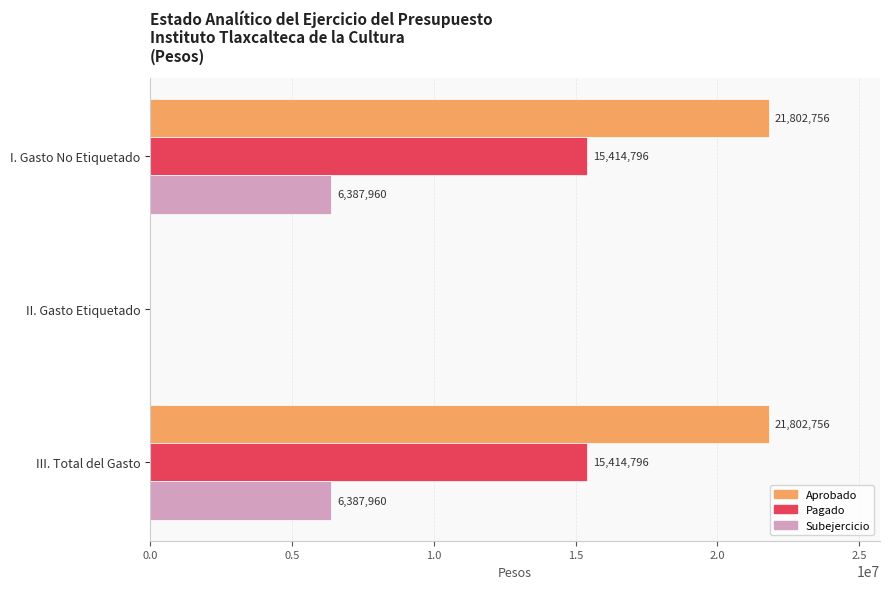

Between I. Gasto No Etiquetado and II. Gasto Etiquetado, which series saw the biggest shift?

Aprobado